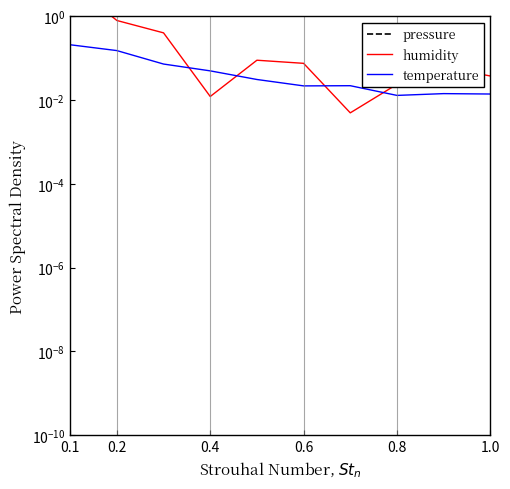

At which category does pressure reach its first local valley?

0.6